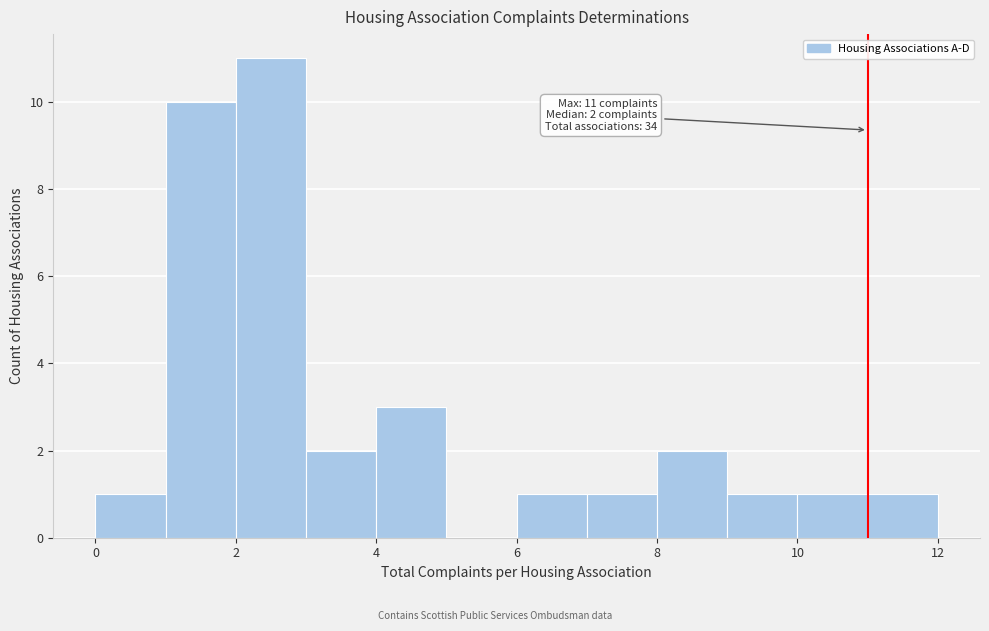

Which range on the x-axis has the tallest bar?

2 to 3